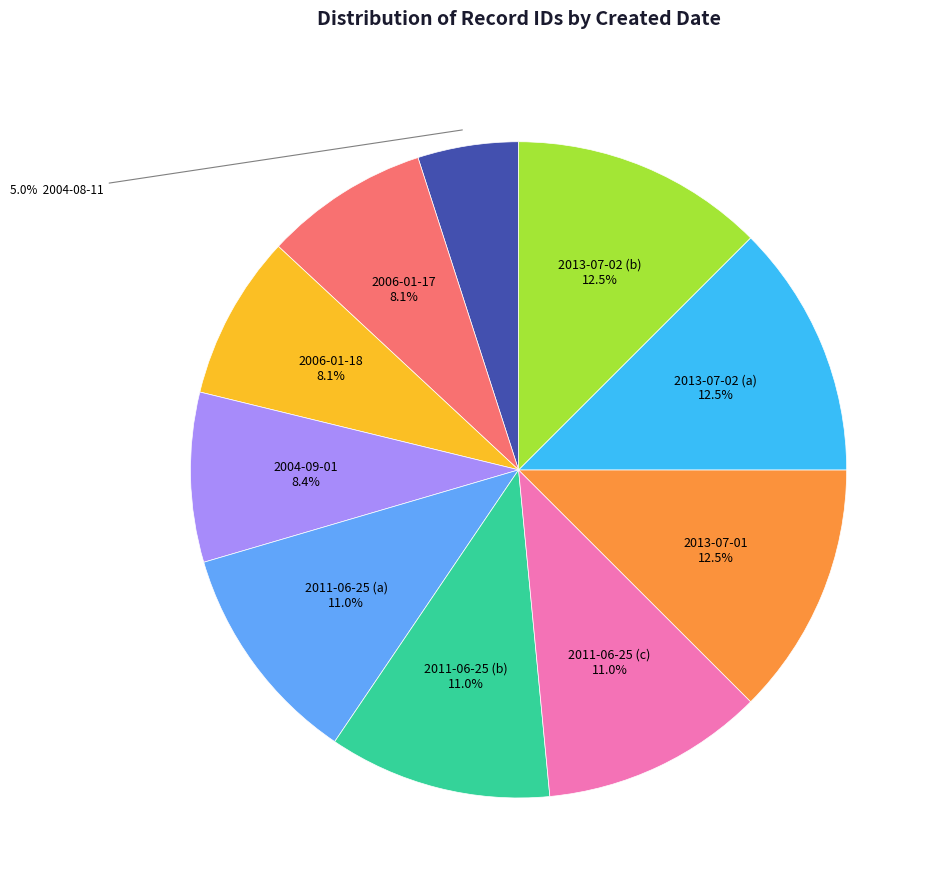

Is there a majority slice in this chart?

No